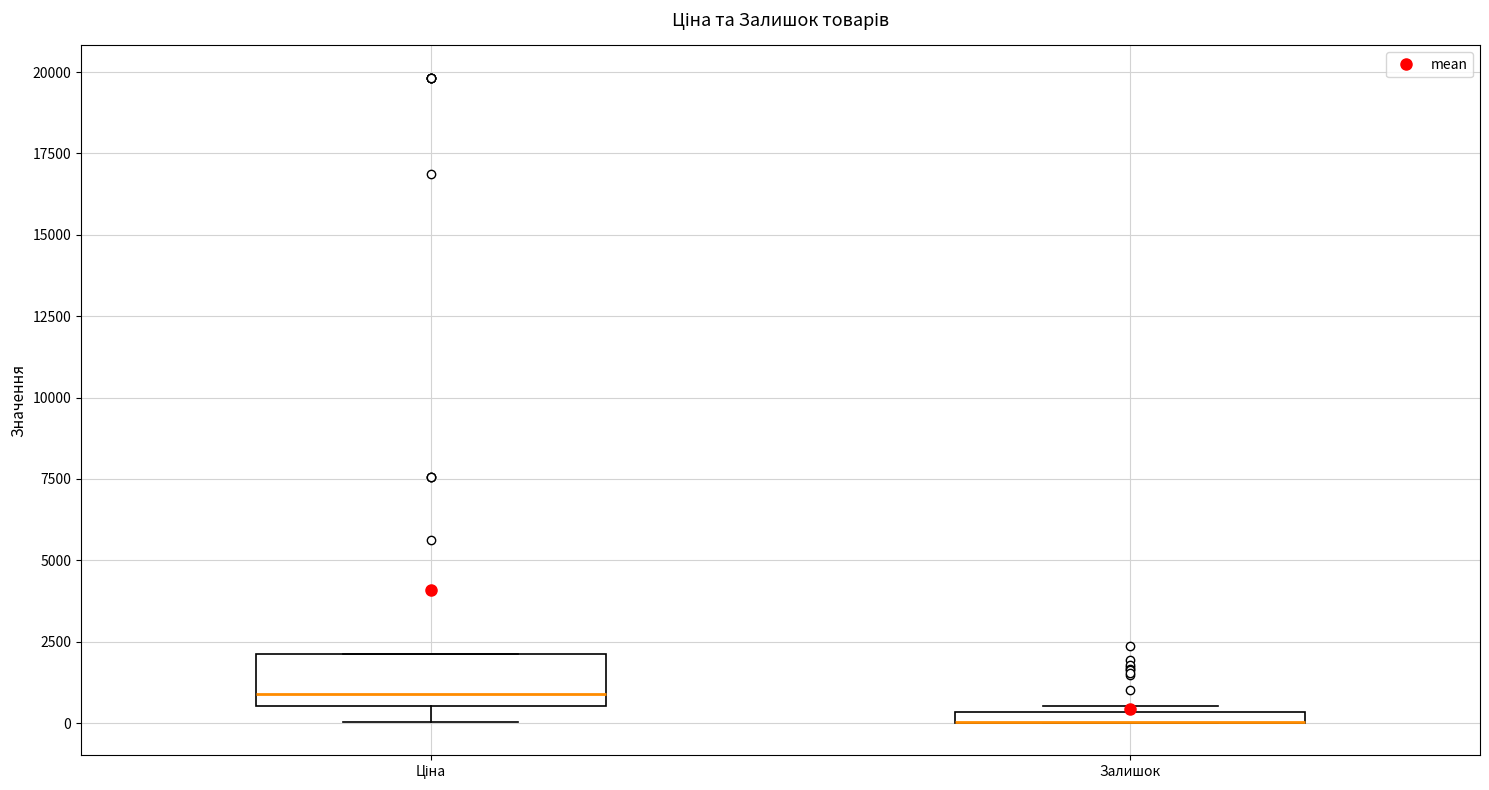

Which box is the tallest, from its lower edge to its upper edge?

Ціна